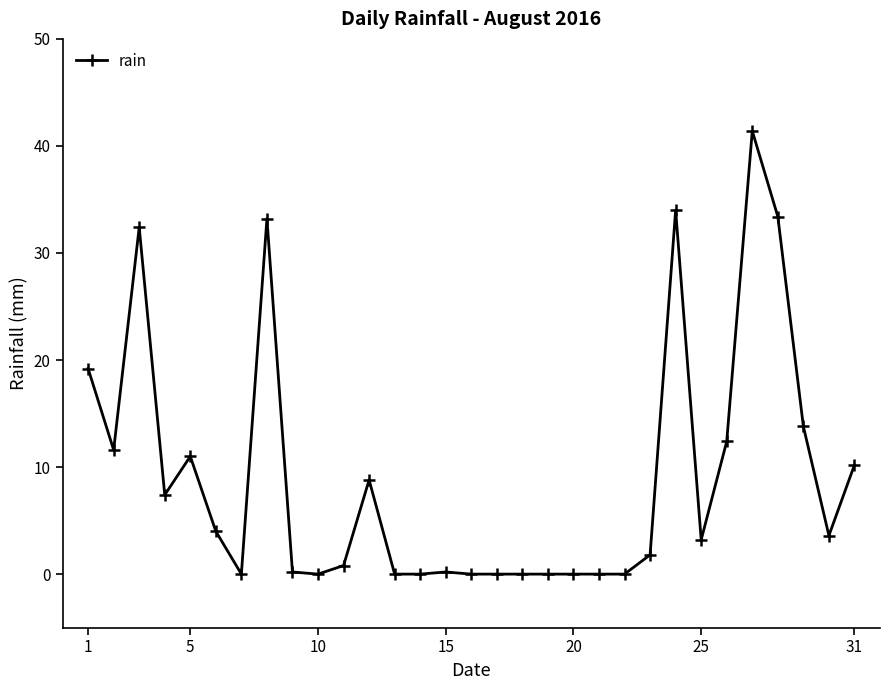

True or false: there are more than 0 points higher than both neighbors.

True